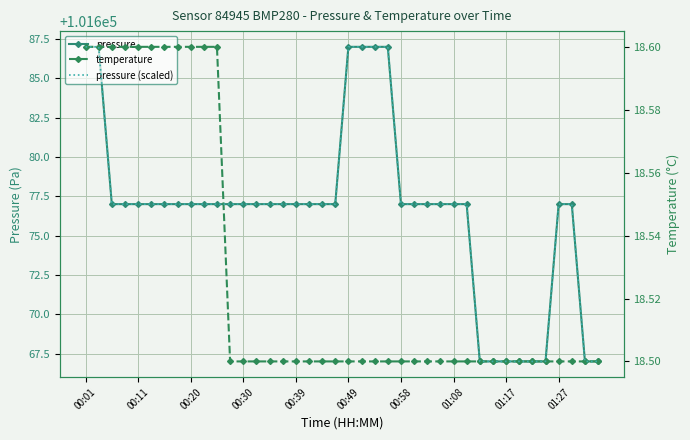

At which category is the sum across all series the highest?

00:01